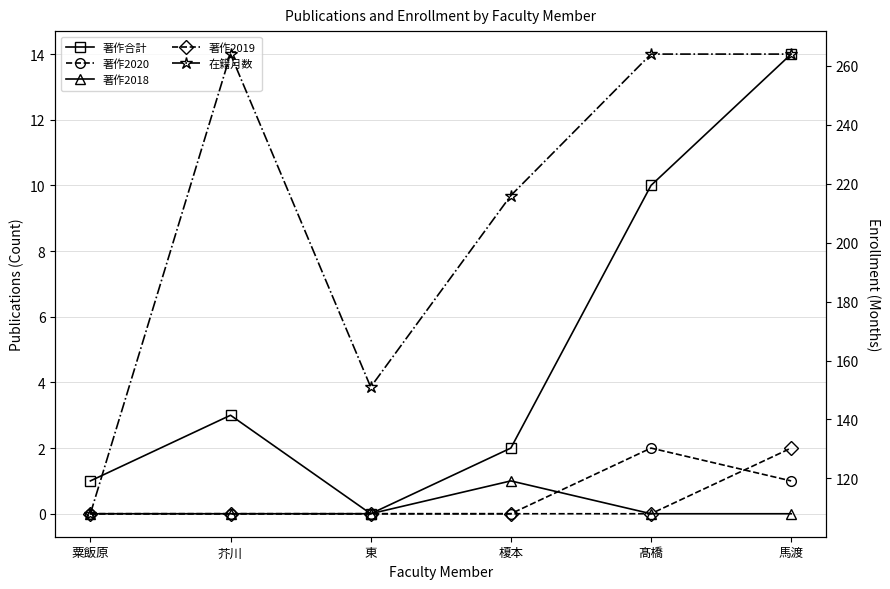

Which label corresponds to the smallest value in the chart?

東